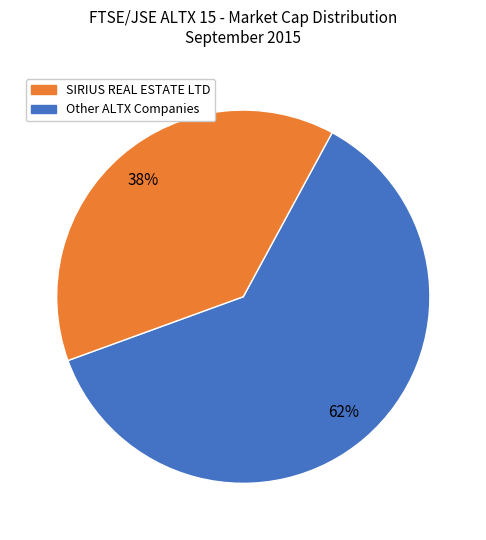

Does any single category account for the majority?

Yes